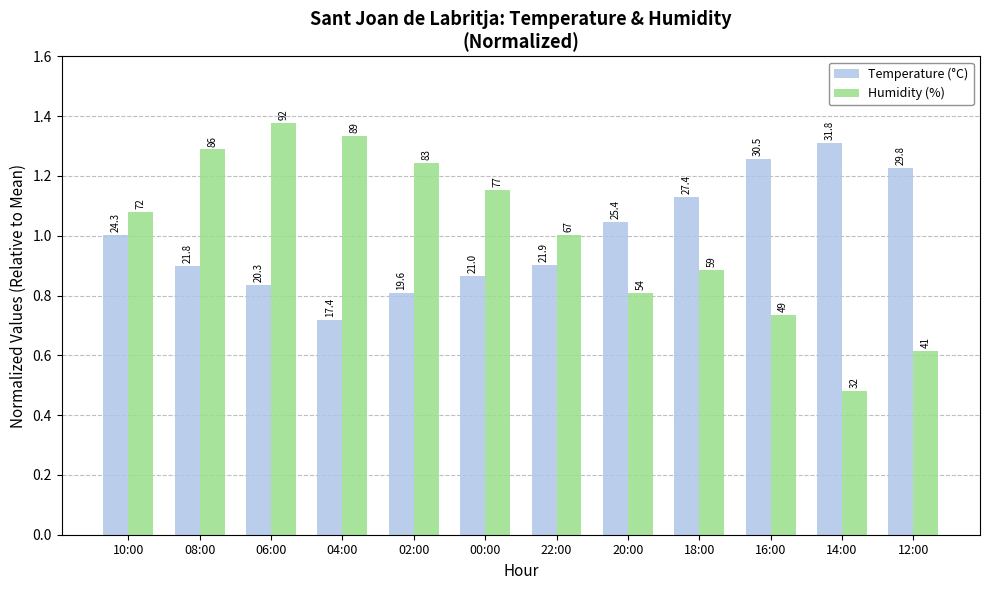

Reading left to right, list all the values displayed in this chart.

Temperature (°C): 10:00=1.0	08:00=0.9	06:00=0.8	04:00=0.7	02:00=0.8	00:00=0.9	22:00=0.9	20:00=1.0	18:00=1.1	16:00=1.3	14:00=1.3	12:00=1.2
Humidity (%): 10:00=1.1	08:00=1.3	06:00=1.4	04:00=1.3	02:00=1.2	00:00=1.2	22:00=1.0	20:00=0.8	18:00=0.9	16:00=0.7	14:00=0.5	12:00=0.6